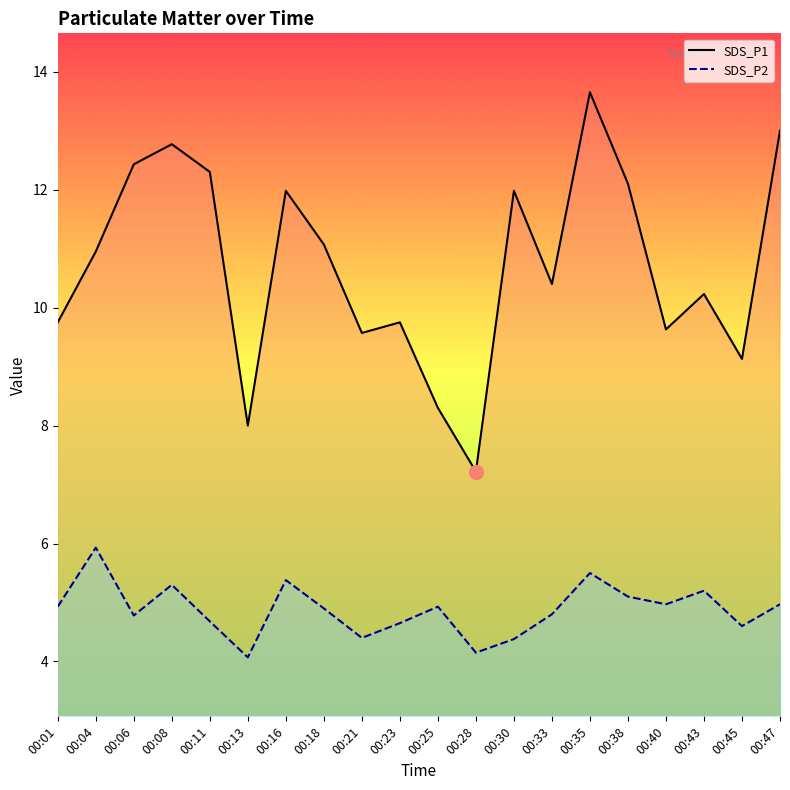

What is the value of the SDS_P1 point at the 12th from the left?

7.2